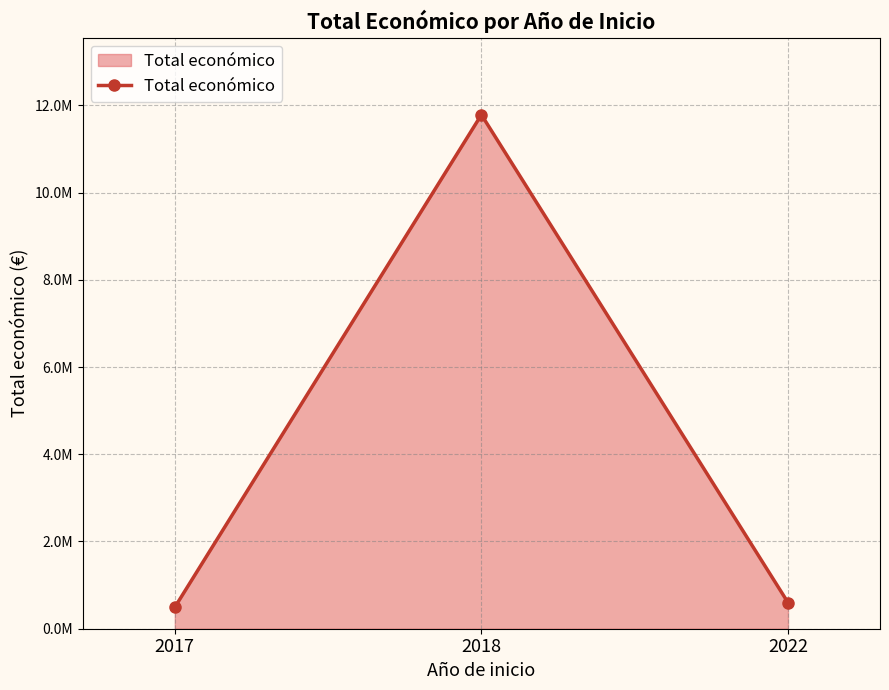

Between 2022 and 2017, which is larger?

2022